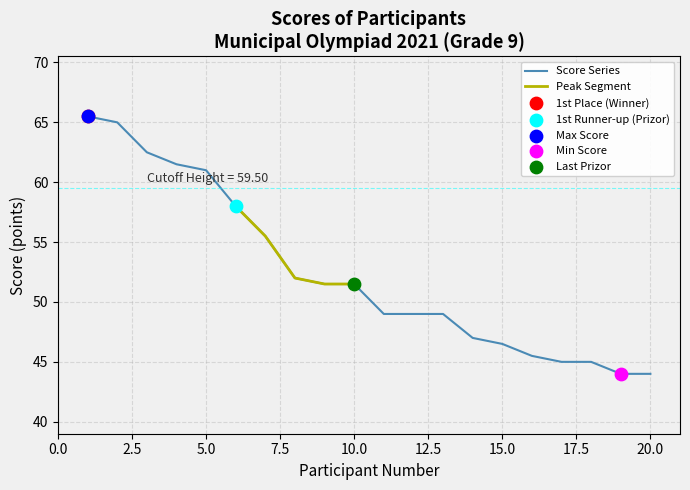

What is the change in value from 6 to 19?

-14.0